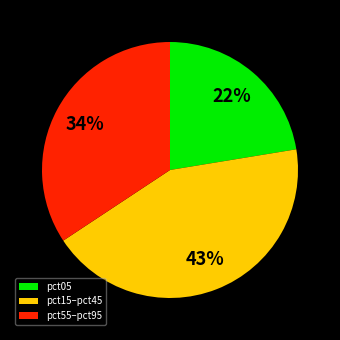

Which slice is the smallest?

pct05